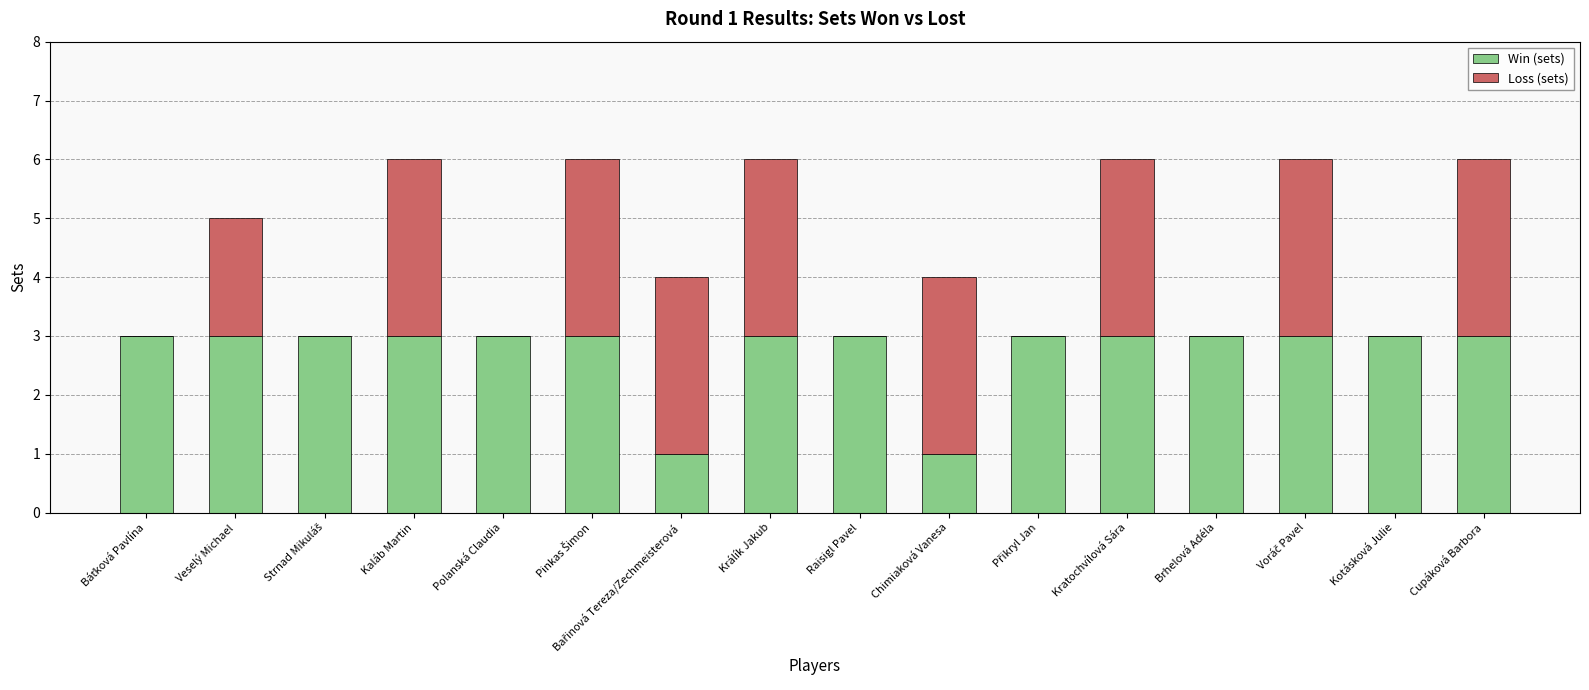

What is the total value across all series at Brhelová Adéla?

3